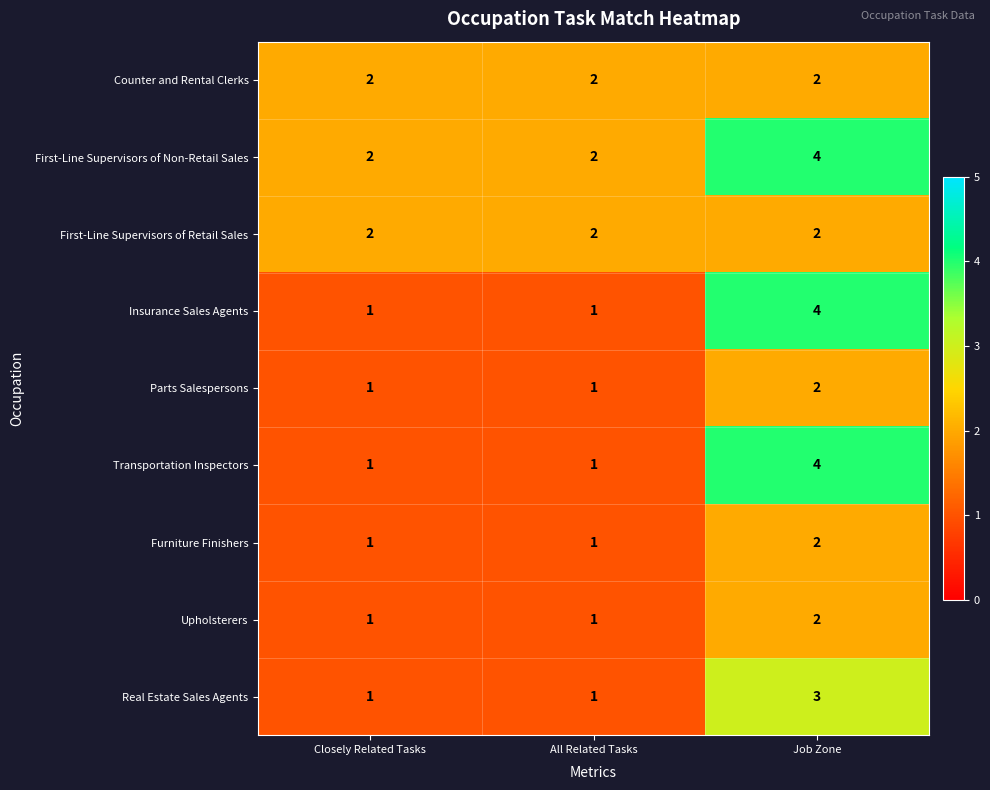

Which label corresponds to the largest value in the chart?

Job Zone